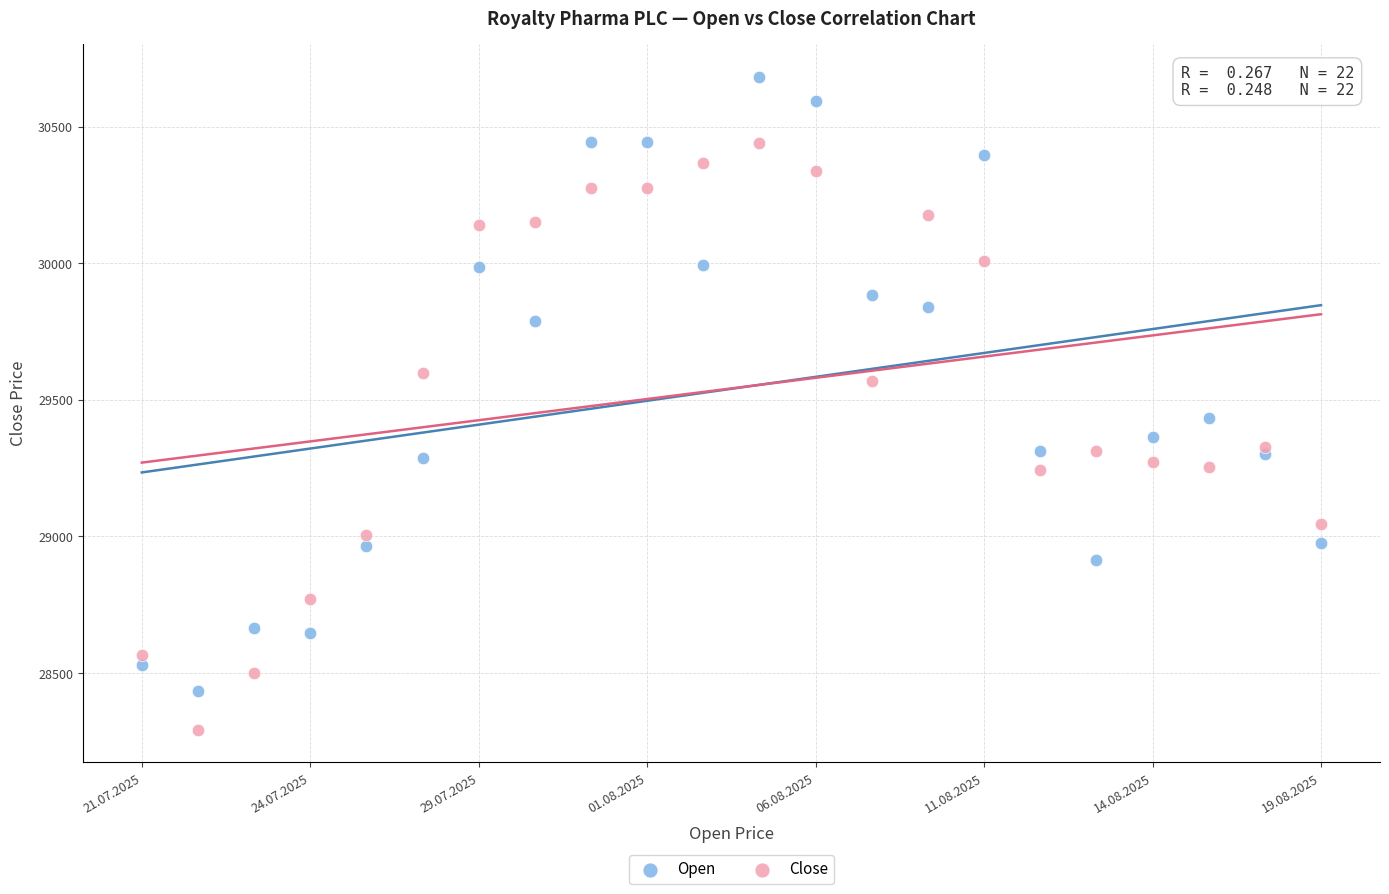

Which series has the widest spread of Y values?

Open